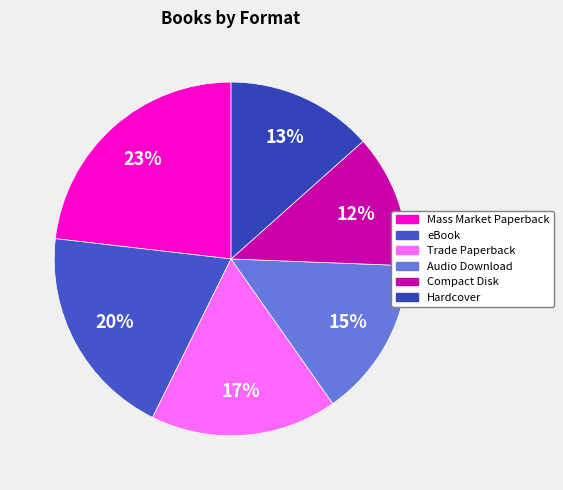

To the nearest percent, what percentage of the pie is eBook?

20%